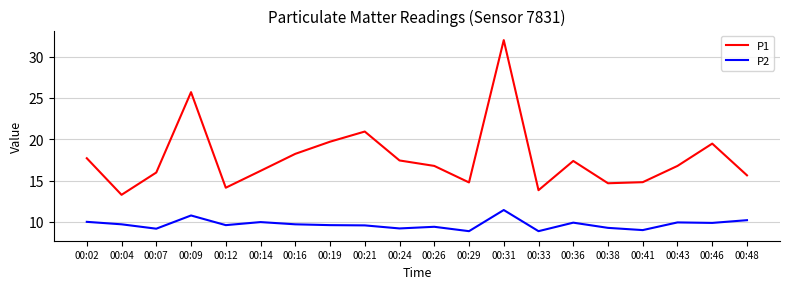

Rank the series by their maximum value, from highest to lowest.

P1, P2